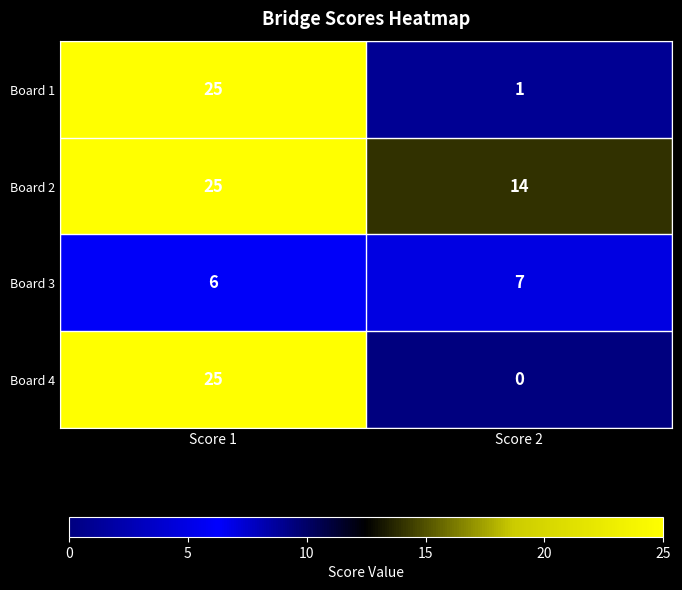

What is the spread (max minus min) of values at Score 2?

14